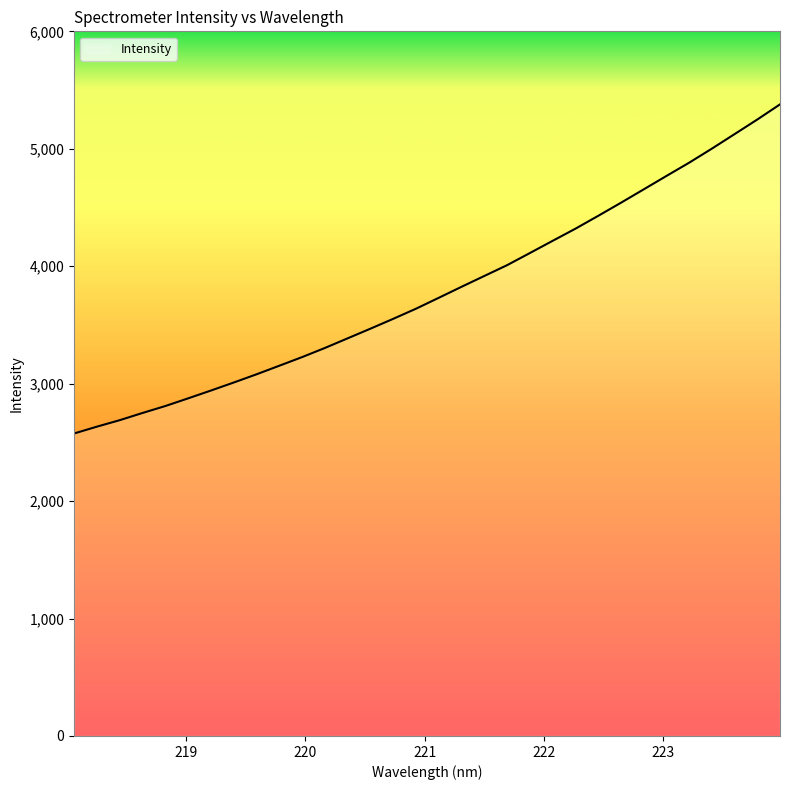

What is the minimum value shown in the chart?

2575.7